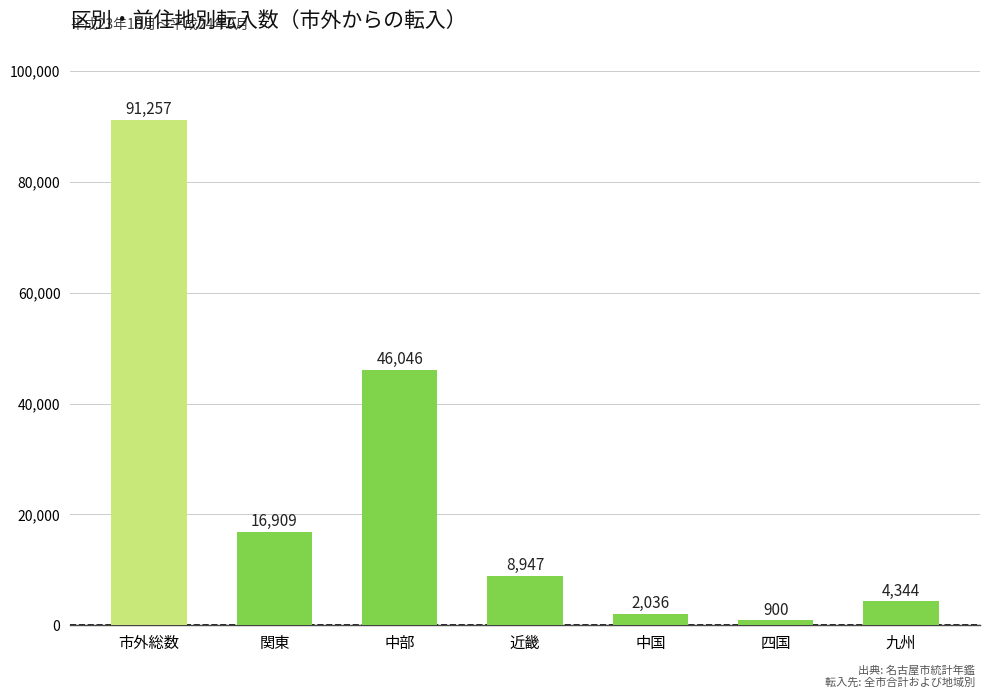

The chart shows a value of 46046 at 中部. True or false?

True